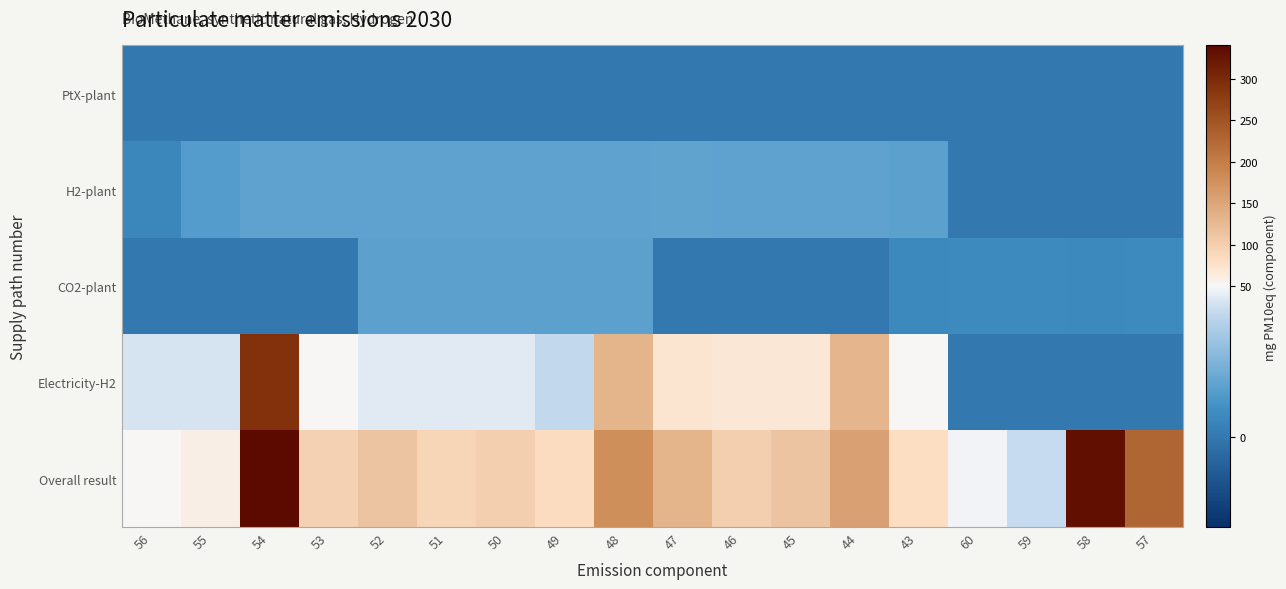

List the series in order of their peak value, highest first.

Overall result, Electricity-H2, H2-plant, CO2-plant, PtX-plant